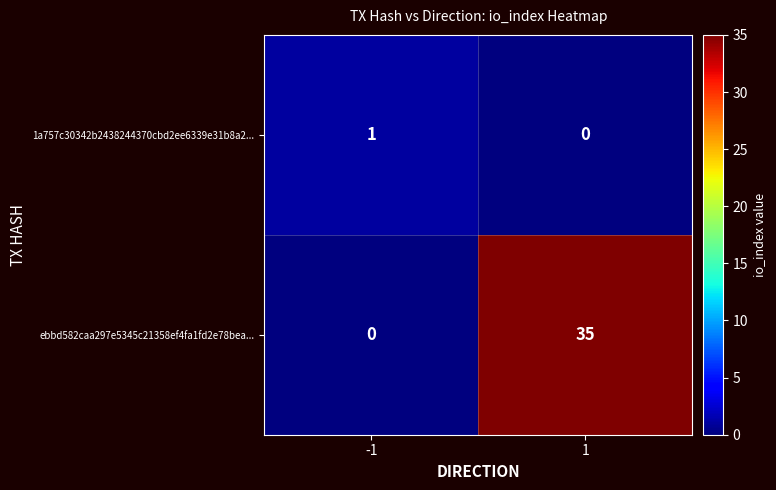

Which series has the widest spread of values?

ebbd582caa297e5345c21358ef4fa1fd2e78bea...